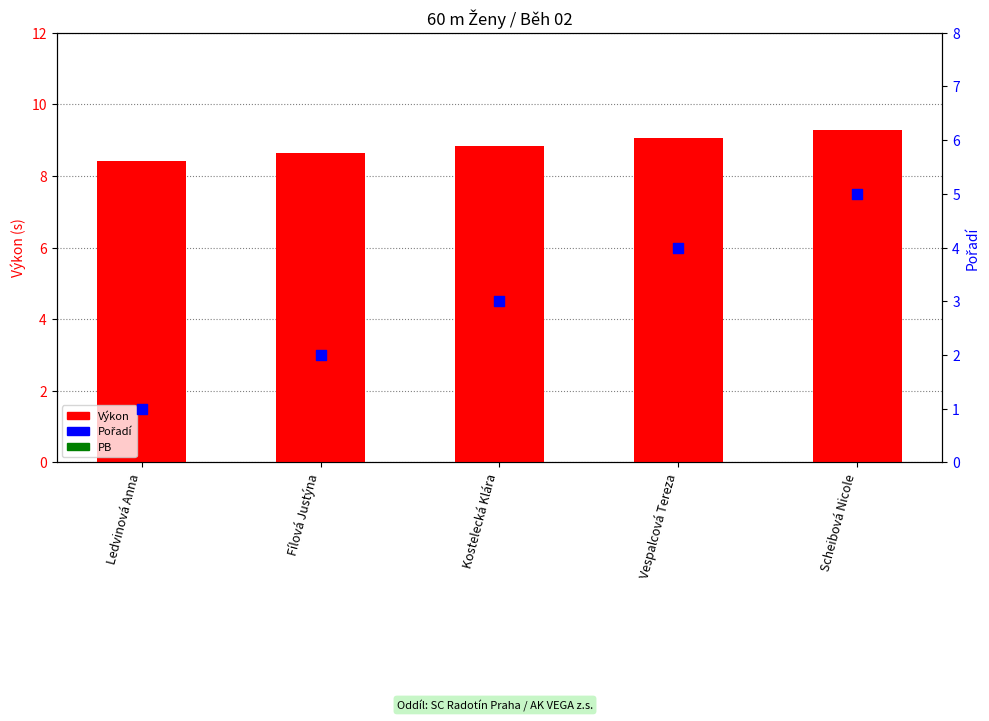

At which category is the sum across all series the highest?

Scheibová Nicole